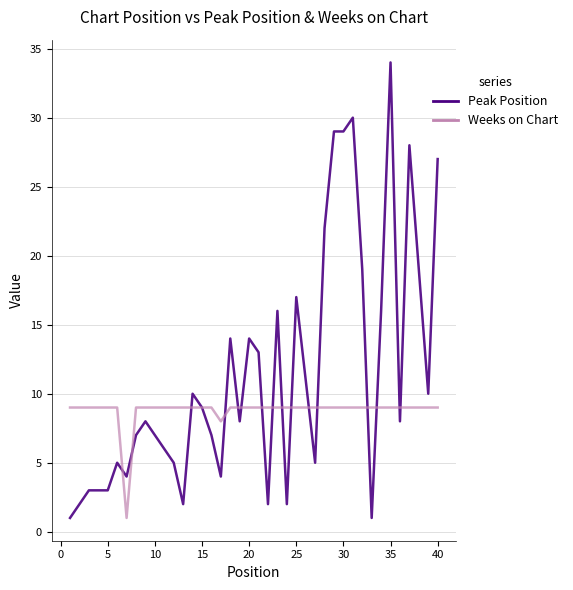

Does the chart display data point markers on the line(s)?

No